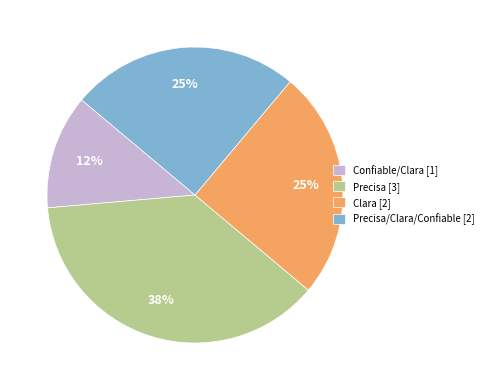

Is there any slice that represents more than half of the pie?

No